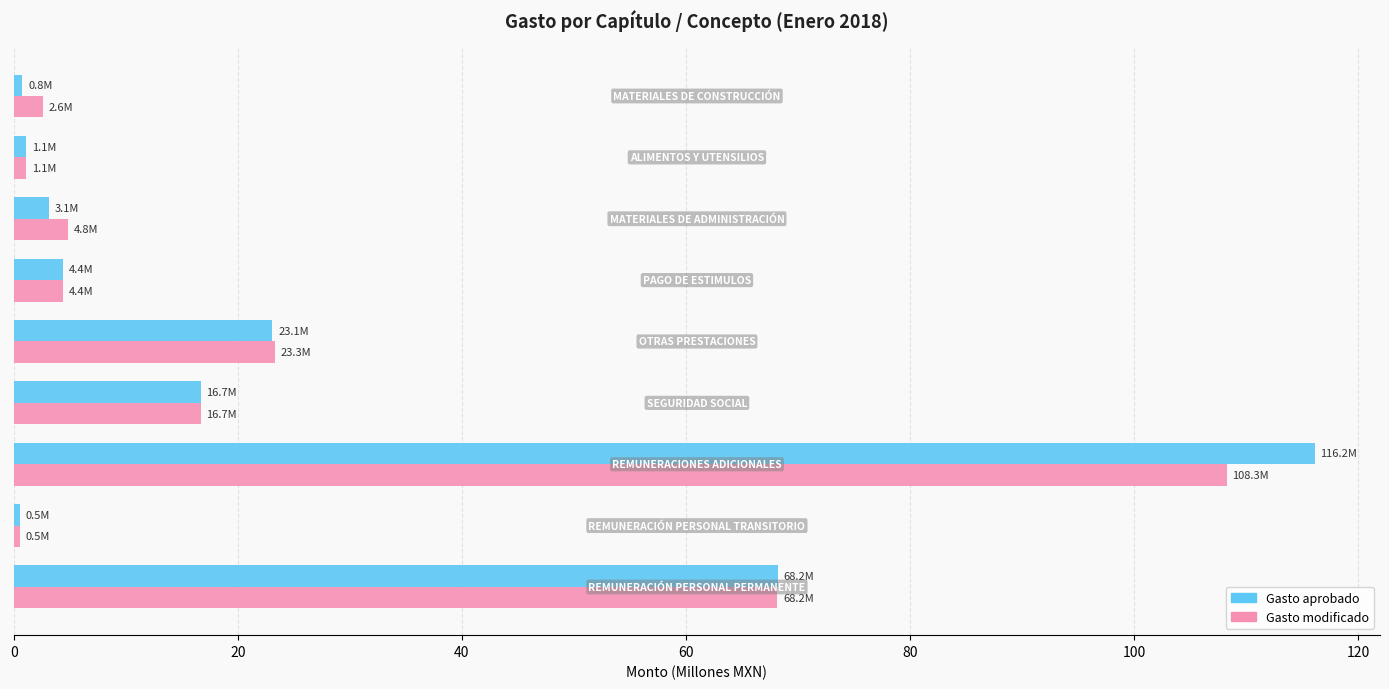

What is the difference between the maximum and minimum values in the Gasto aprobado series?

115.6